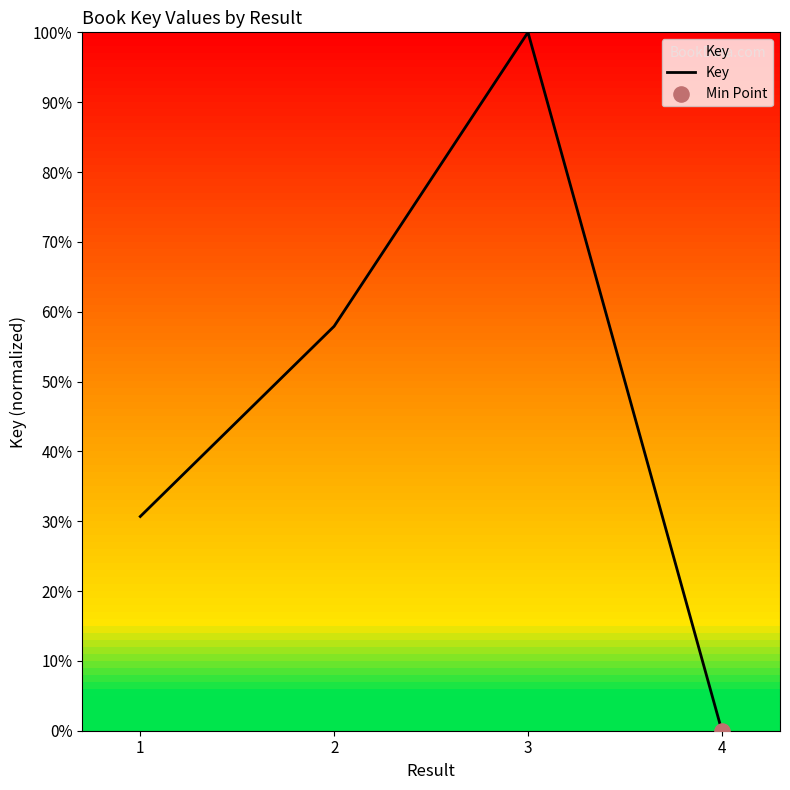

Which has a higher value, 2 or 4?

2